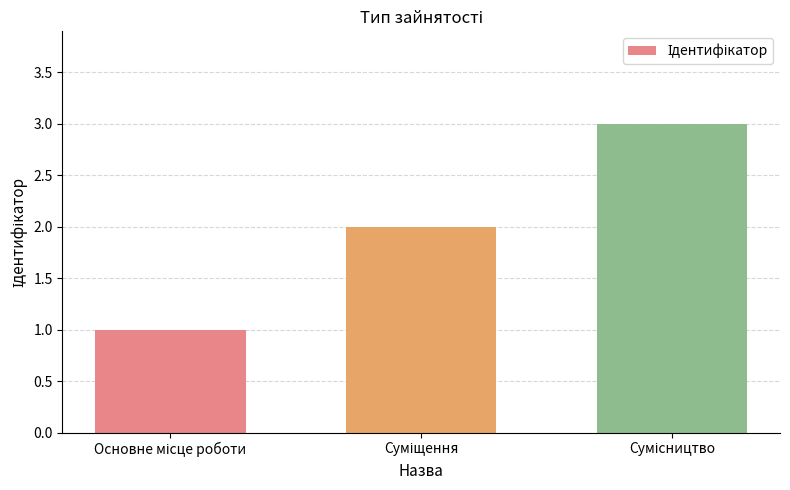

What is the difference between the maximum and minimum values?

2